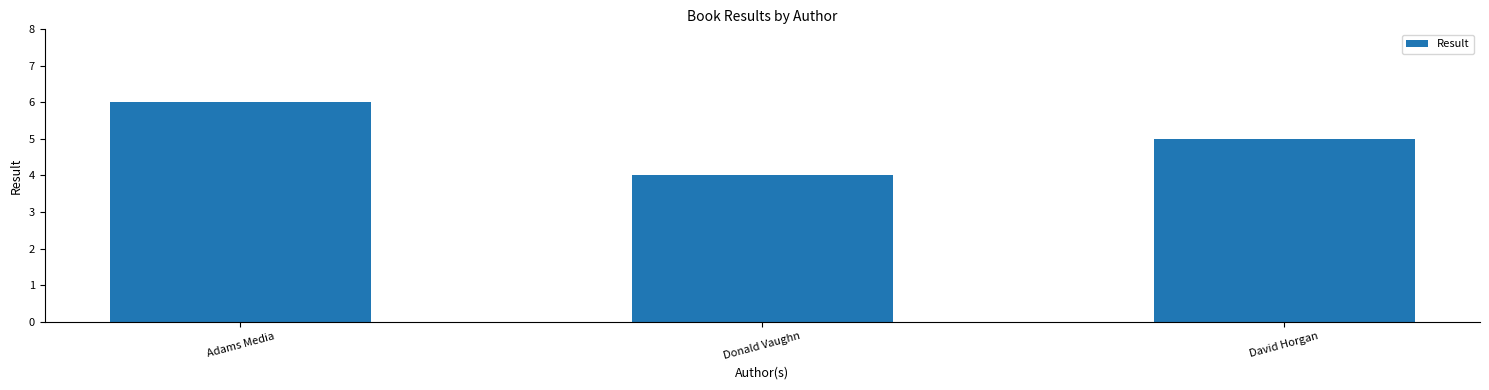

What is the label of the 2nd bar from the left?

Donald Vaughn